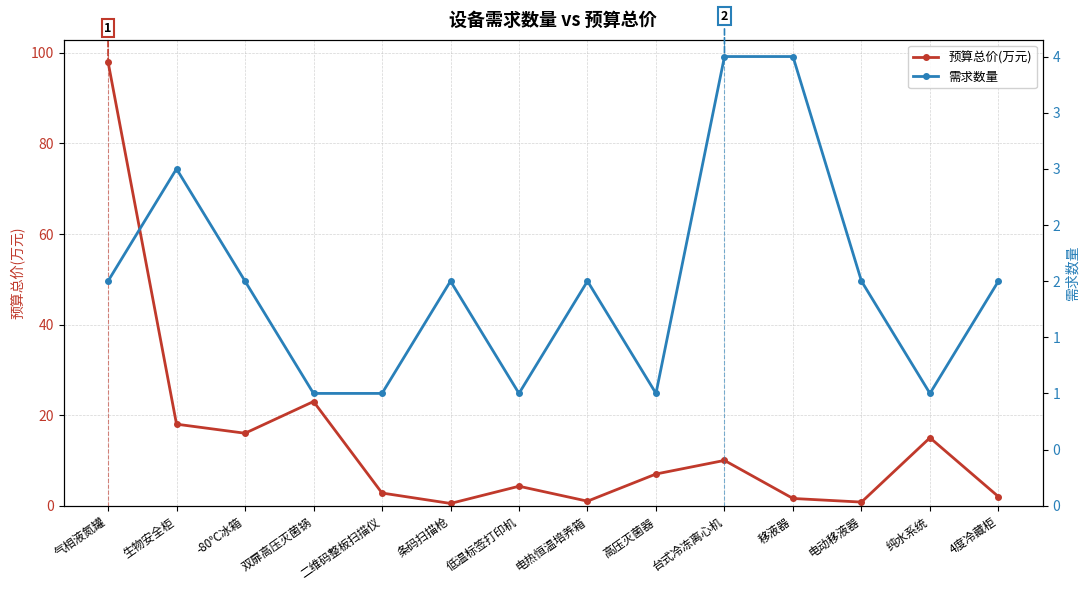

What is the label of the 4th point from the right?

移液器